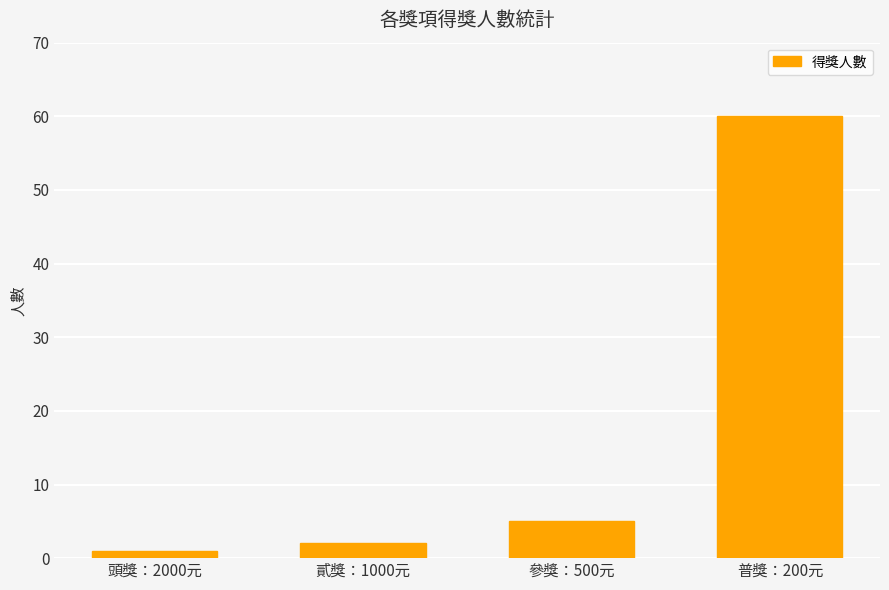

Which has a higher value, 普獎：200元 or 頭獎：2000元?

普獎：200元